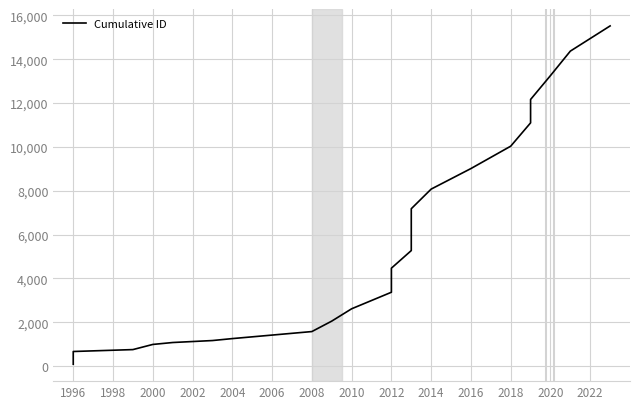

What position from the left is 2002?

4